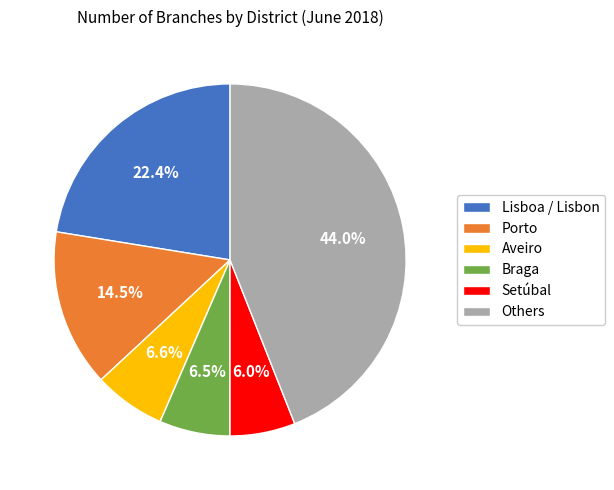

Is there a majority slice in this chart?

No